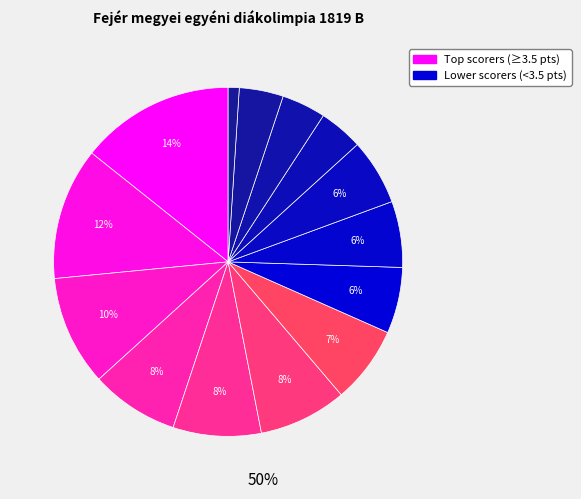

Count the number of slices in the pie.

14